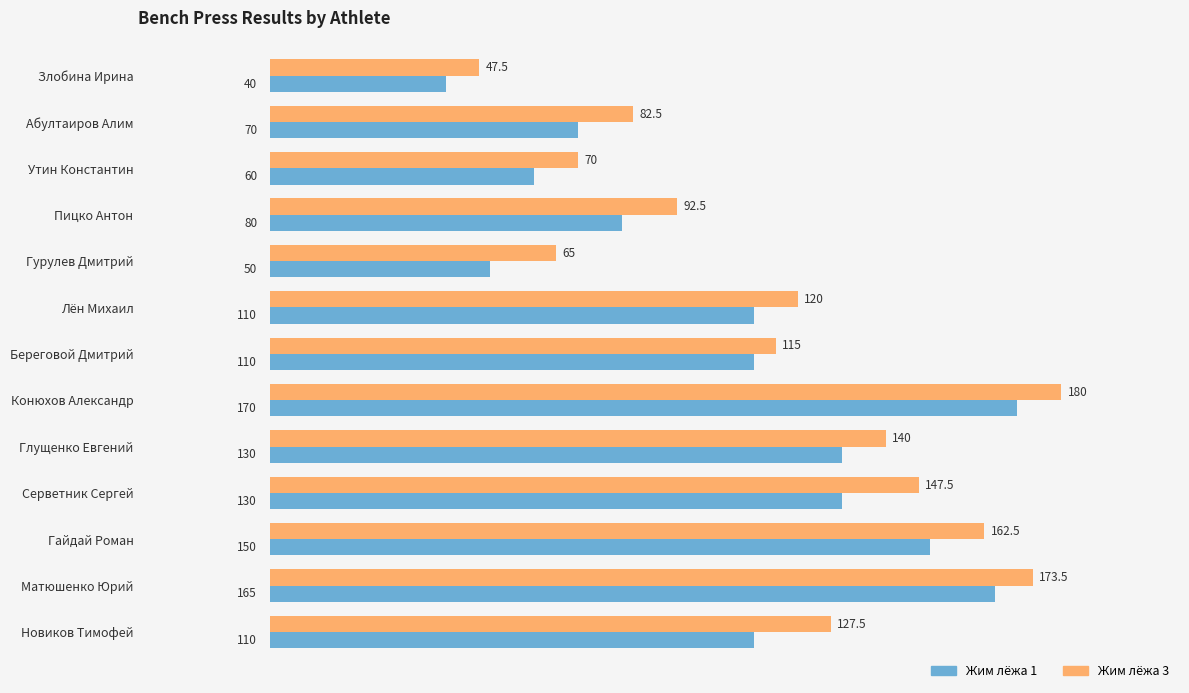

What is the greatest value displayed?

180.0